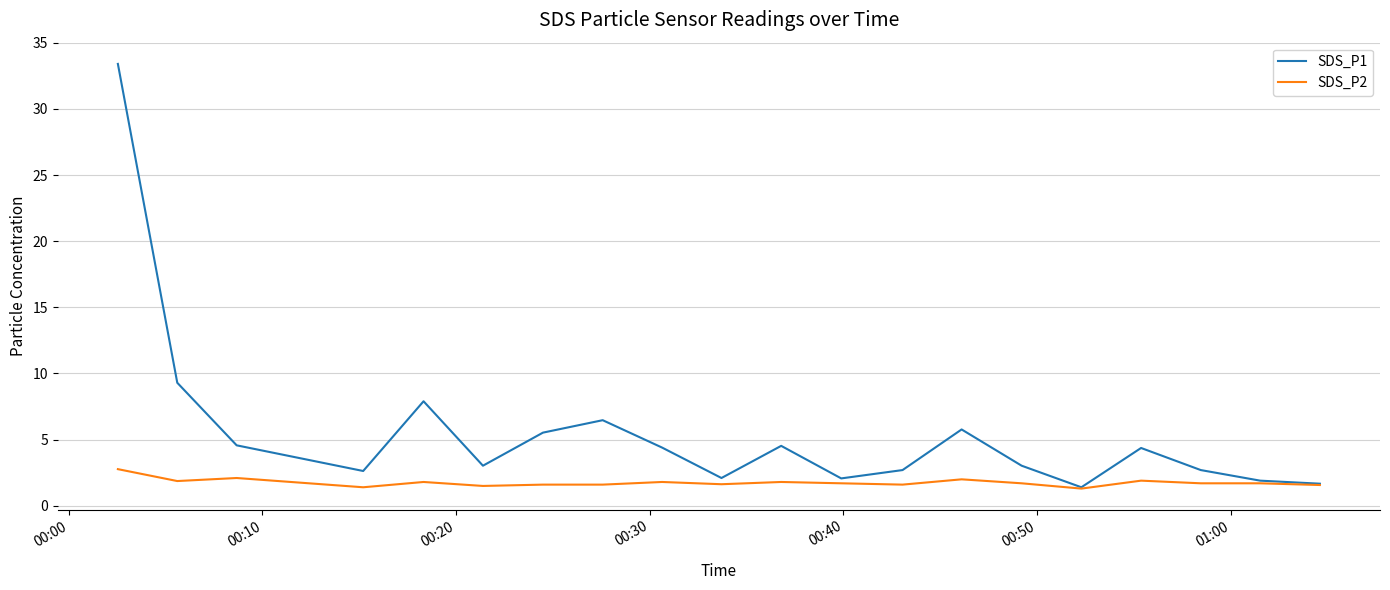

Which series has the largest total across all categories?

SDS_P1